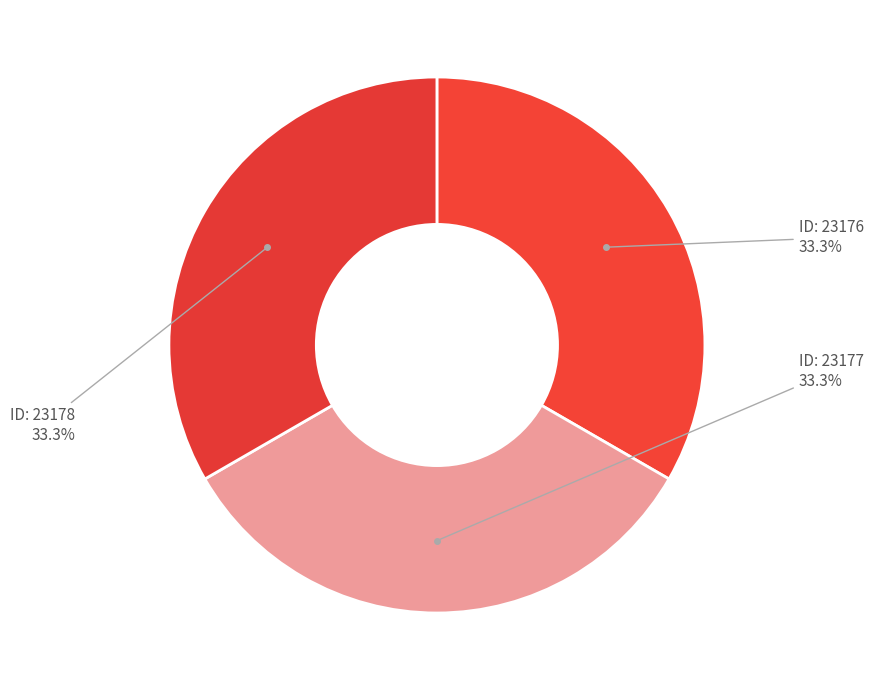

How many segments does this pie chart have?

3